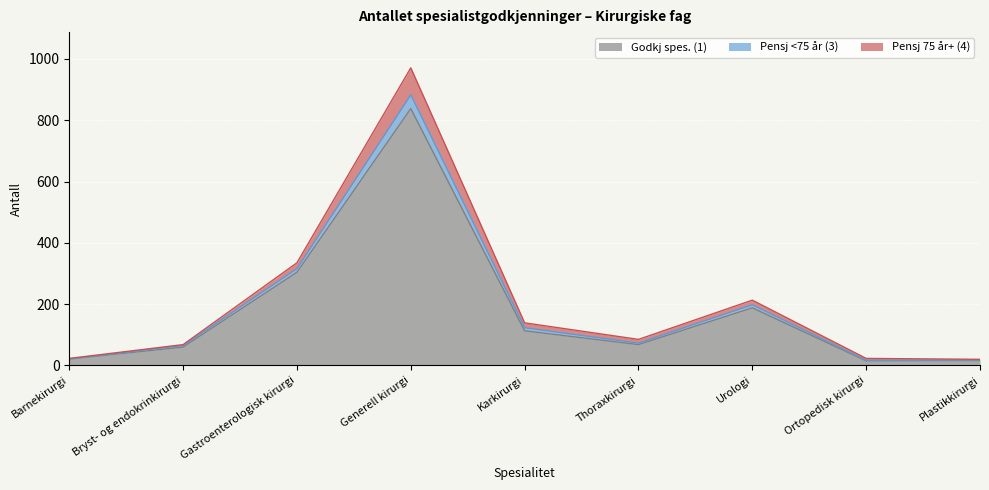

The value of Pensj <75 år (3) at Barnekirurgi is 40. True or false?

False